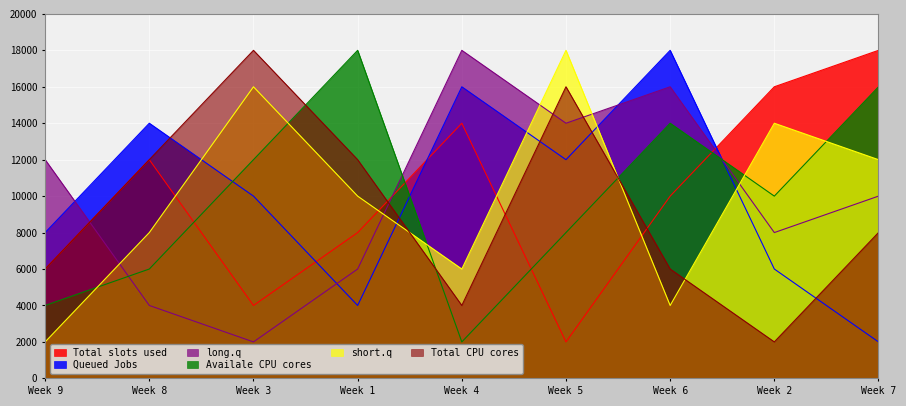

Is the value of Availale CPU cores at Week 3 greater than the value of long.q at Week 8?

Yes